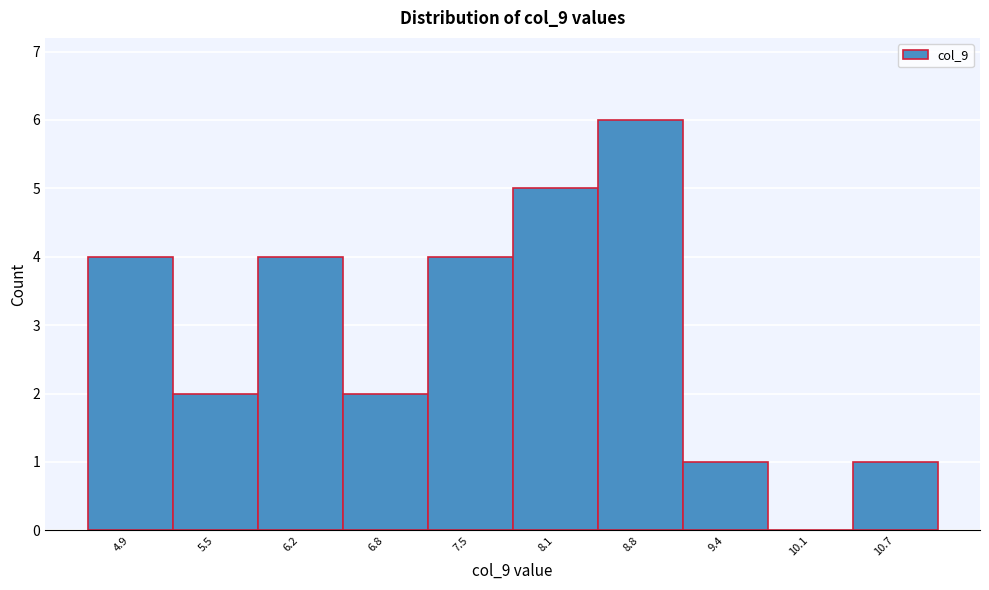

Reading left to right, list every bar in this chart as the range it spans on the x-axis followed by its height. Neither the bar edges nor the heights are printed on the chart, so give them approximately, as read against the axes.

4.5 to 5.2: 4
5.2 to 5.8: 2
5.8 to 6.5: 4
6.5 to 7.1: 2
7.1 to 7.8: 4
7.8 to 8.4: 5
8.4 to 9.1: 6
9.1 to 9.7: 1
9.7 to 10.4: 0
10.4 to 11.0: 1